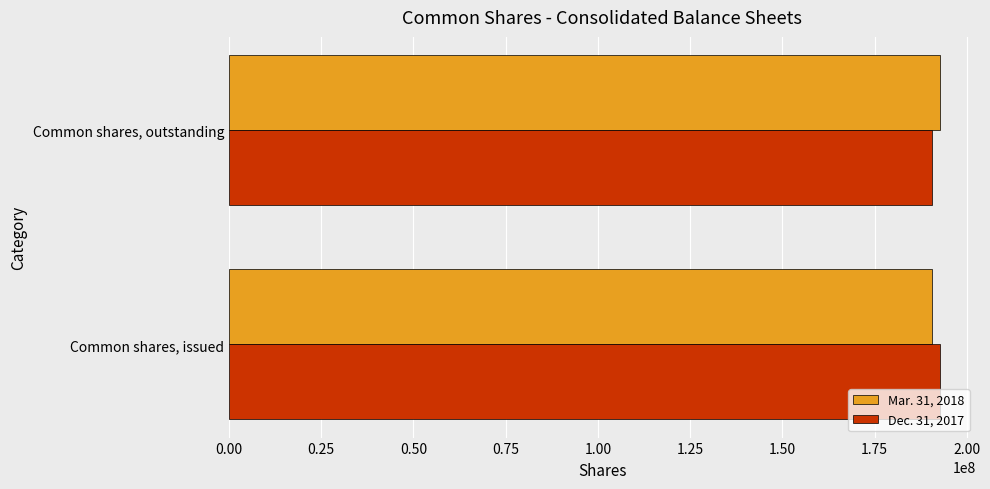

The value of Mar. 31, 2018 at Common shares, outstanding is 124368972. True or false?

False